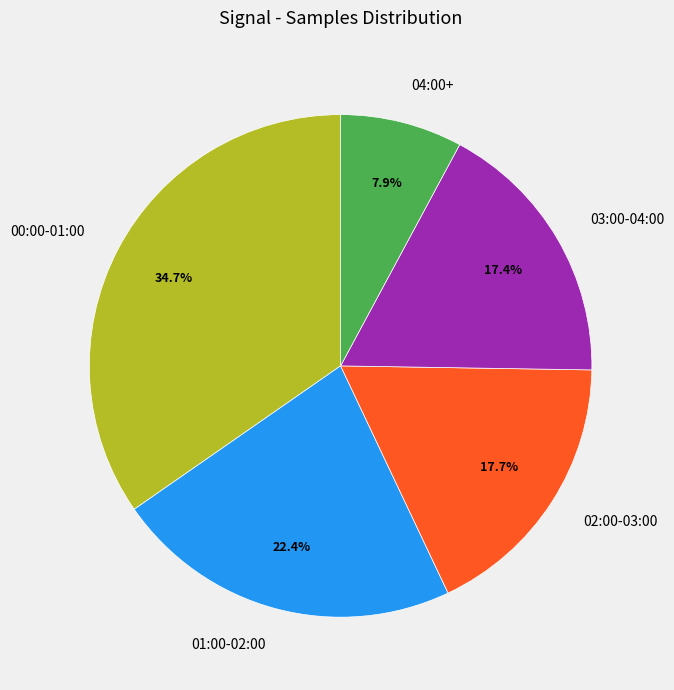

Which slice is the smallest?

04:00+